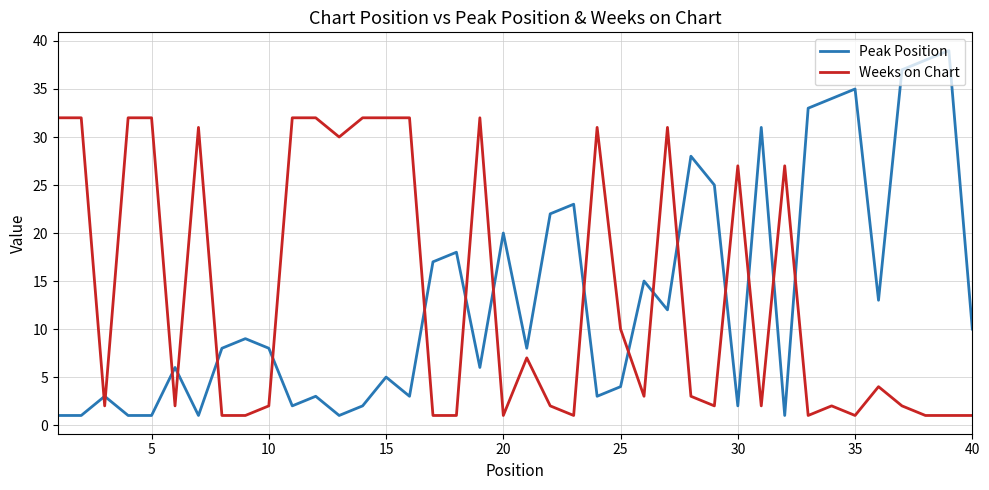

Rank the series by their average value, from highest to lowest.

Weeks on Chart, Peak Position